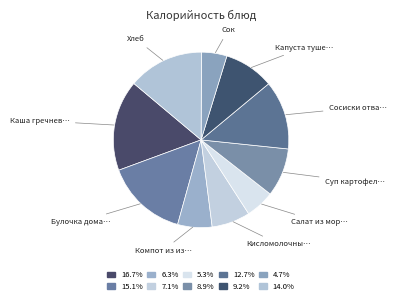

How many segments does this pie chart have?

10